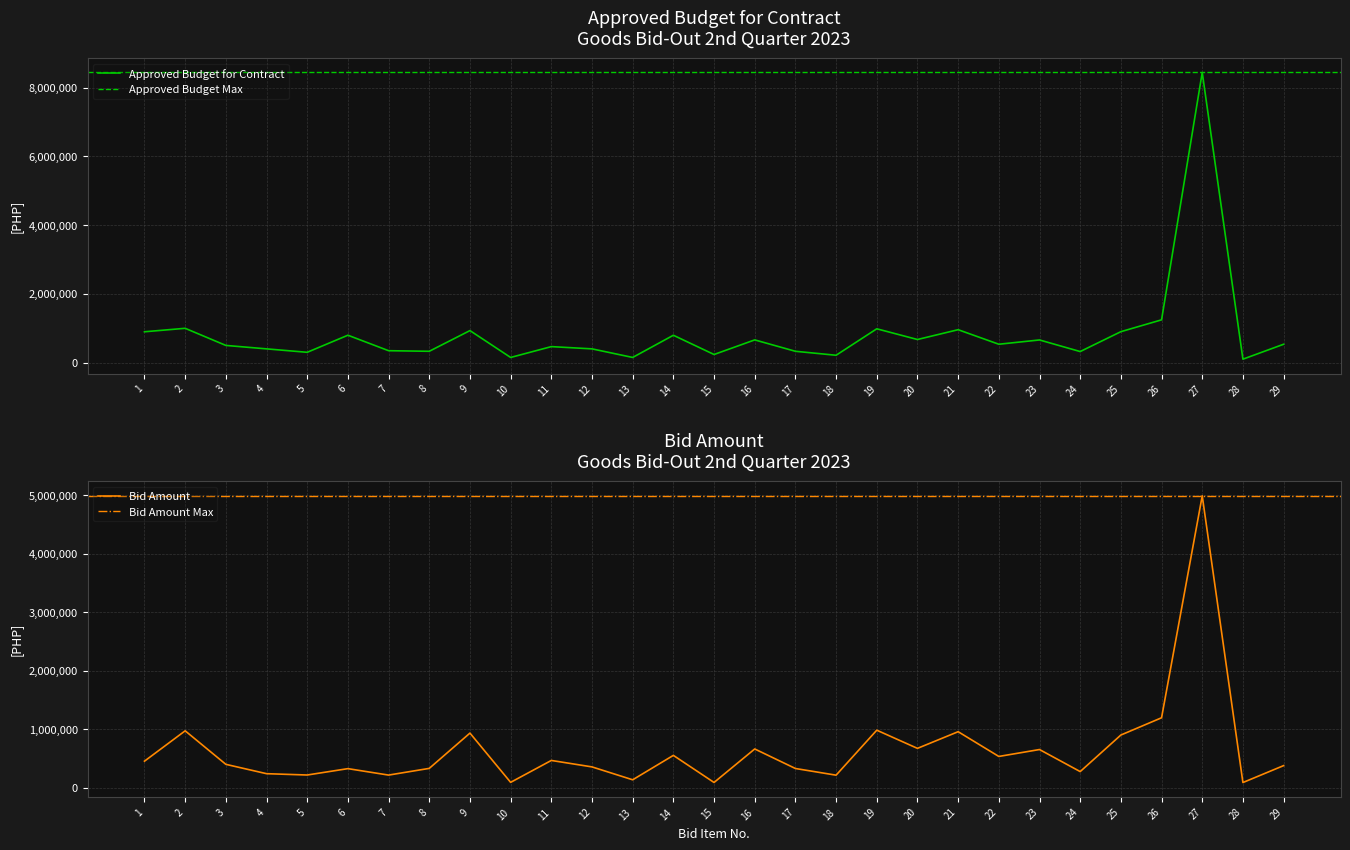

Is the value of Approved Budget for Contract at 9 greater than the value of Bid Amount at 26?

No